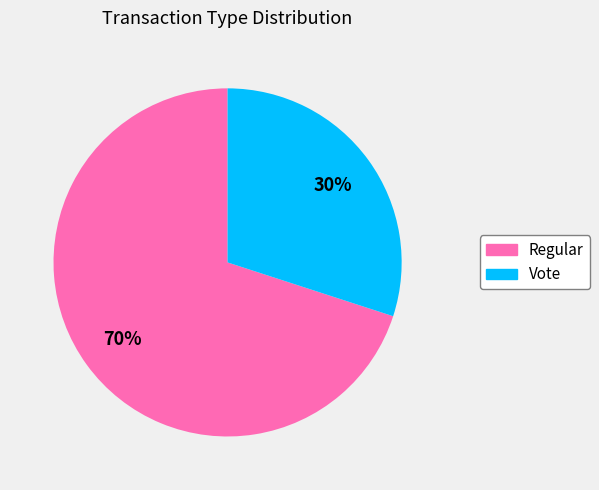

Do Vote and Regular together represent more than half of the pie?

Yes